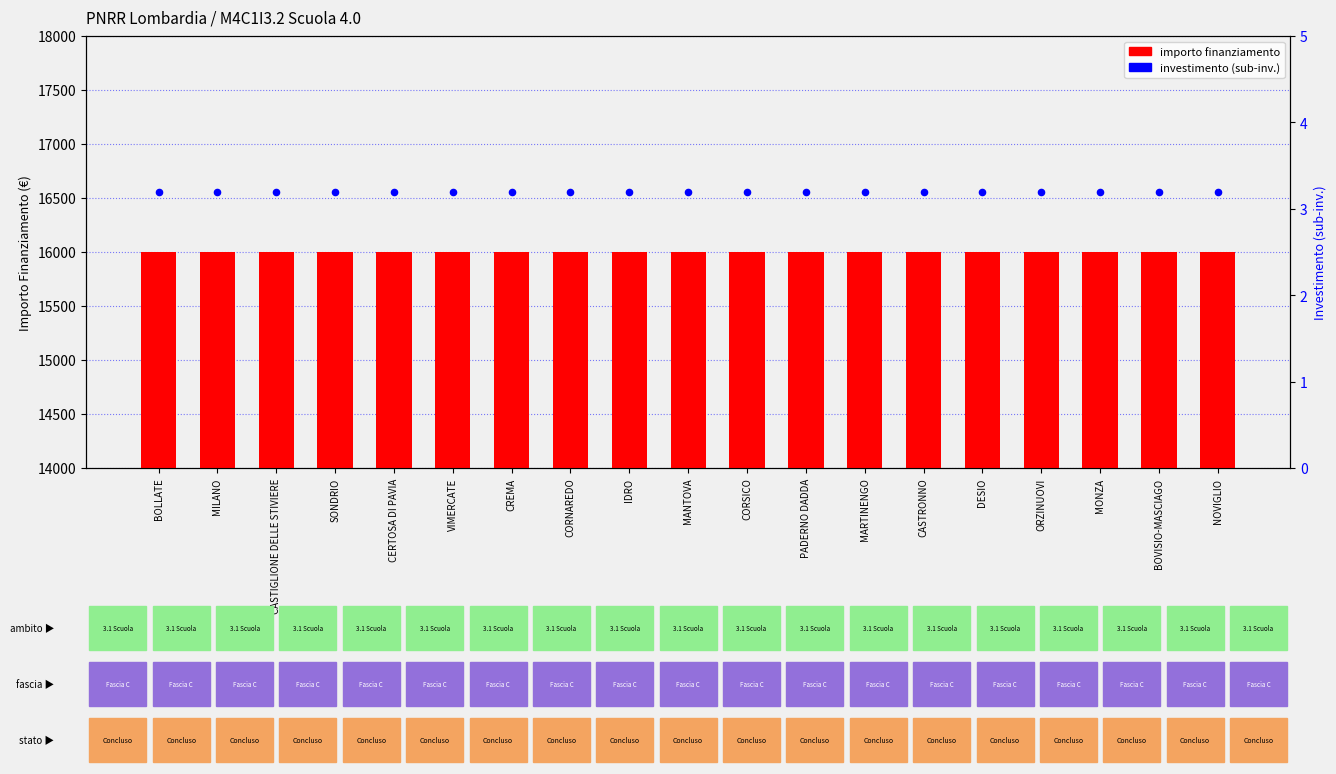

At how many categories does at least one series exceed 11061?

19